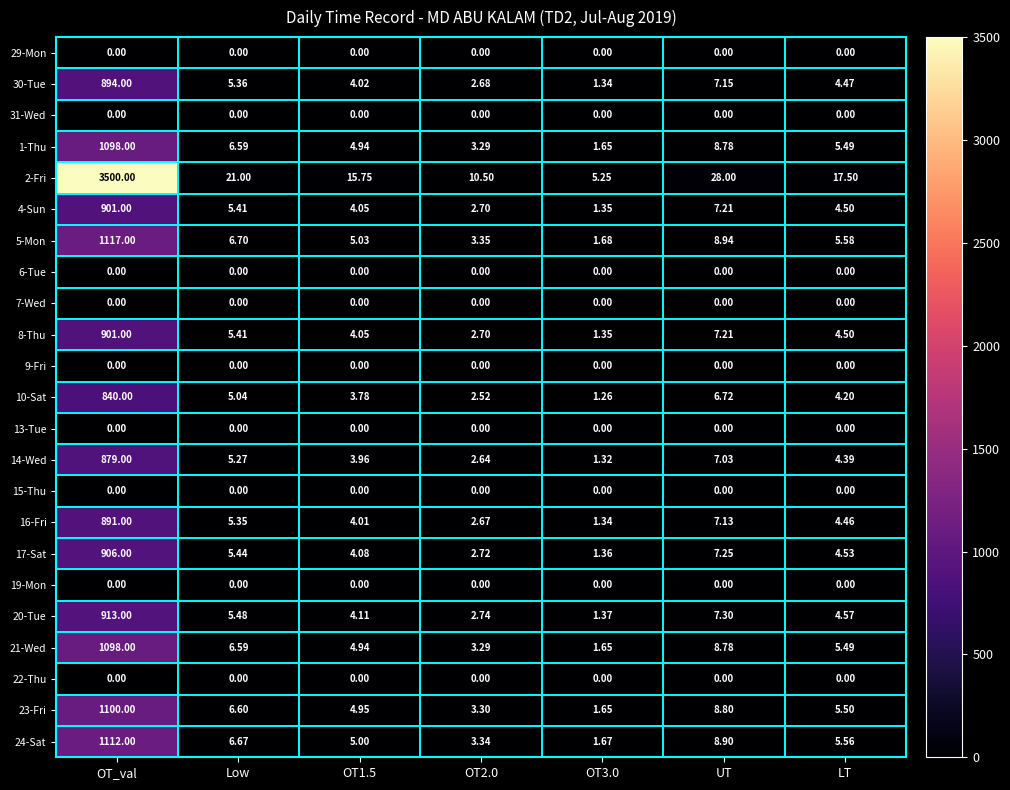

At which label does 14-Wed first exceed 4?

OT_val